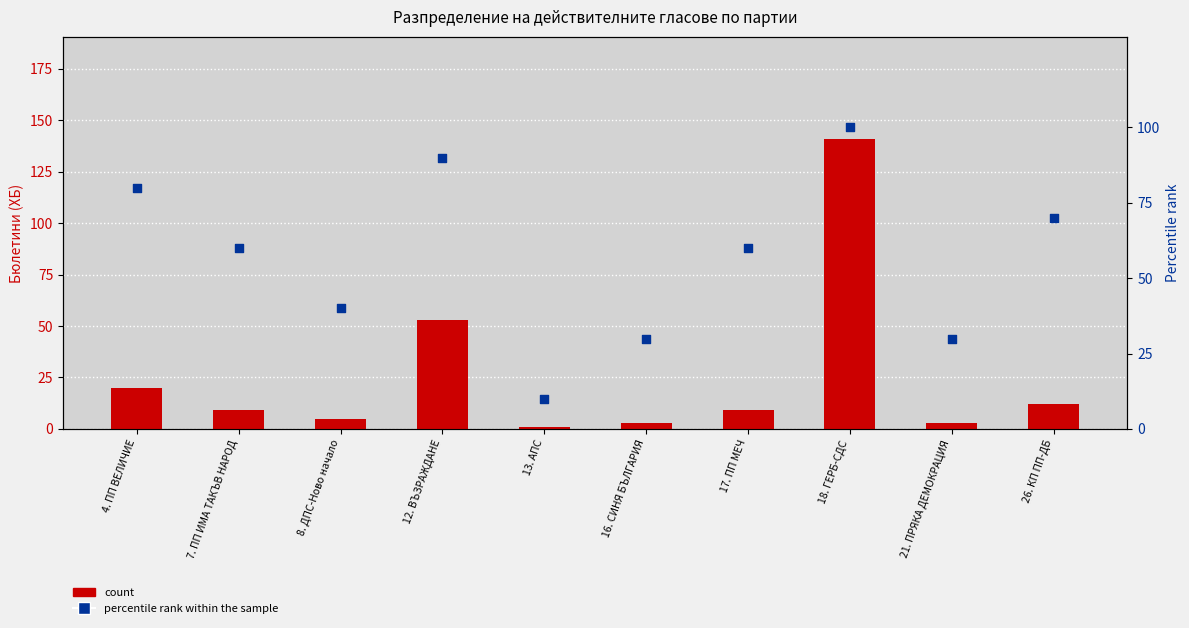

Which series has the largest total across all categories?

percentile rank within the sample